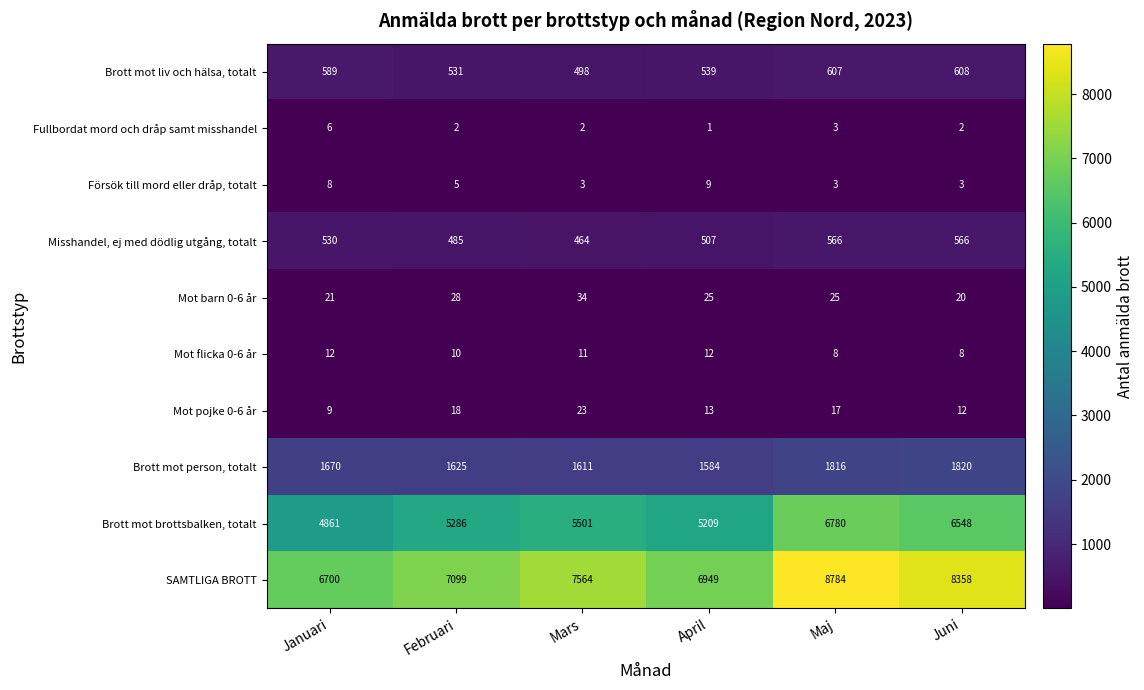

Is it true that Försök till mord eller dråp, totalt equals 3 at Mars?

True